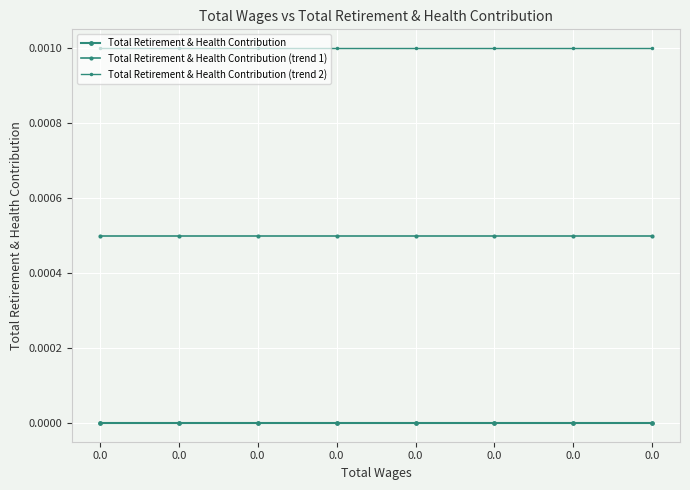

Which series has the largest total across all categories?

Total Retirement & Health Contribution (trend 2)